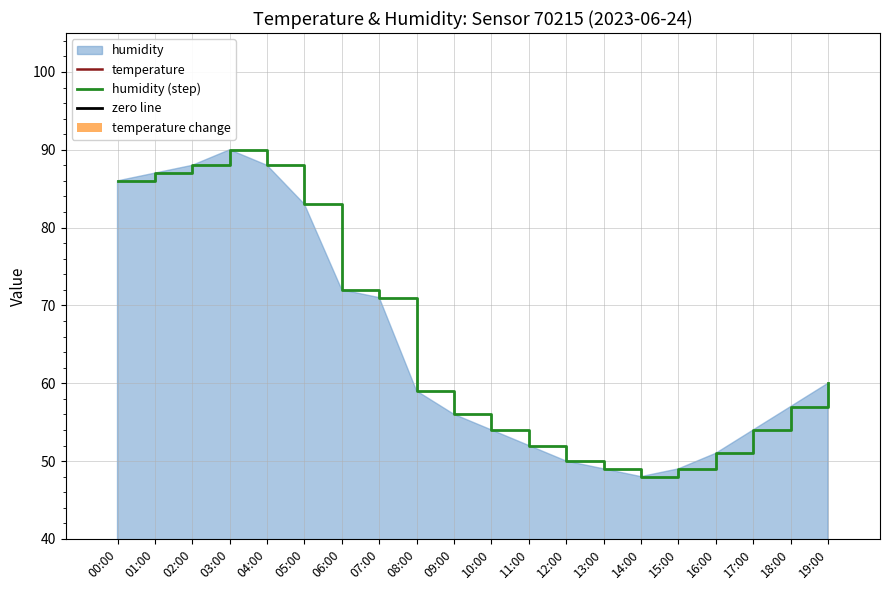

Between 12:00 and 10:00, which is larger?

12:00